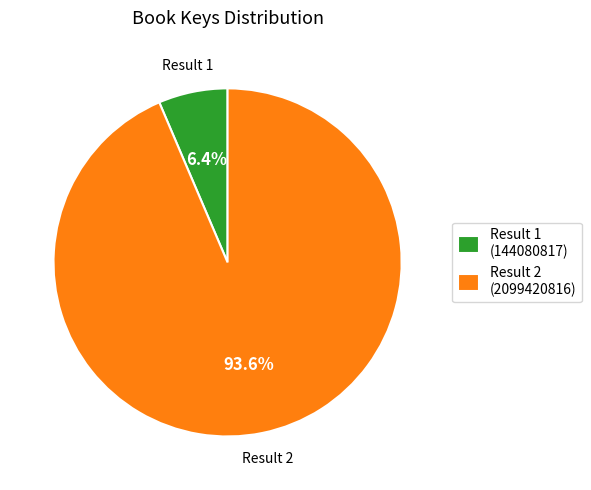

What portion of the pie excludes Result 1 (144080817)?

93.6%